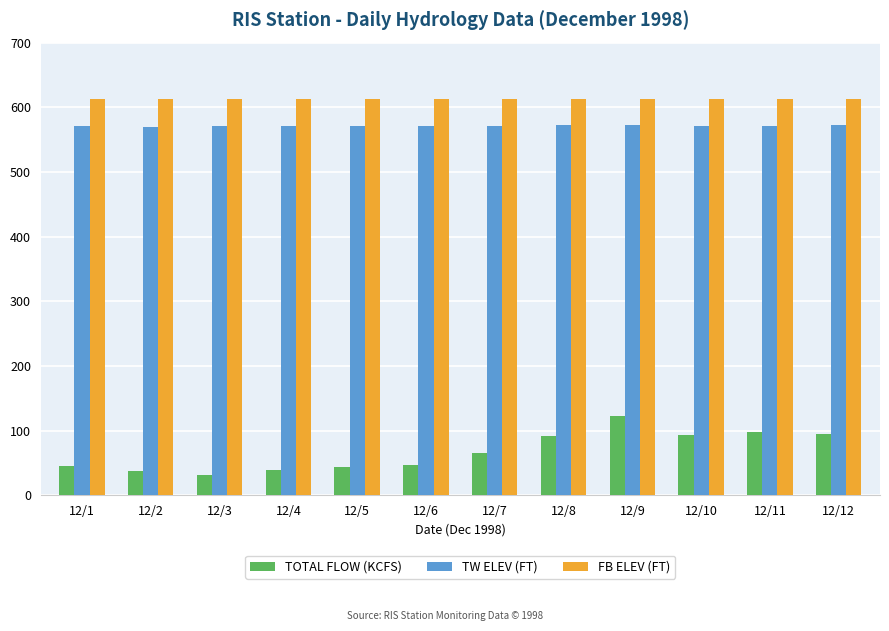

What is the value of the TW ELEV (FT) bar at the 3rd from the left?

570.5